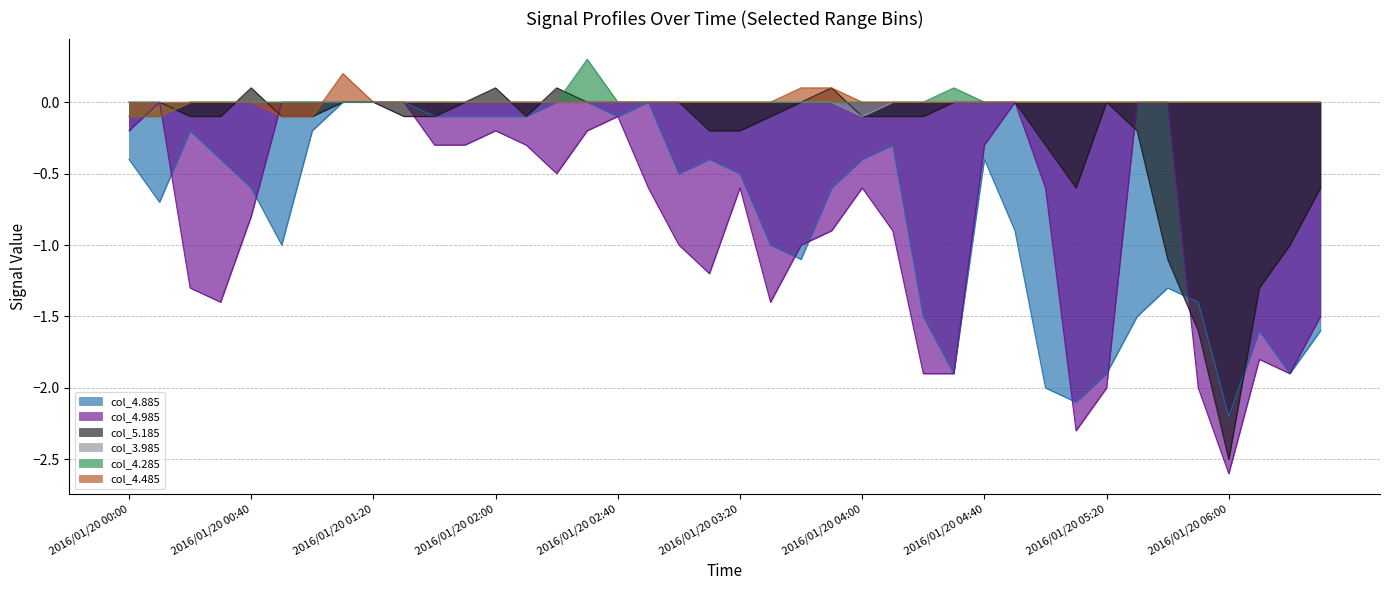

The value of col_3.985 at 2016/01/20 06:00 is 0.0. True or false?

False